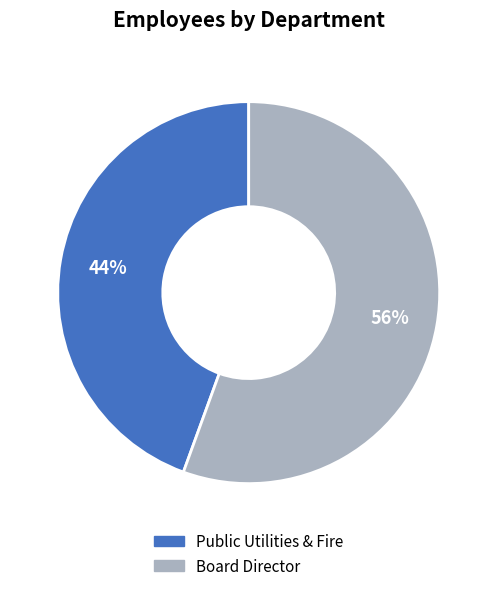

To the nearest percent, what is the combined percentage of Board Director and Public Utilities & Fire?

100%